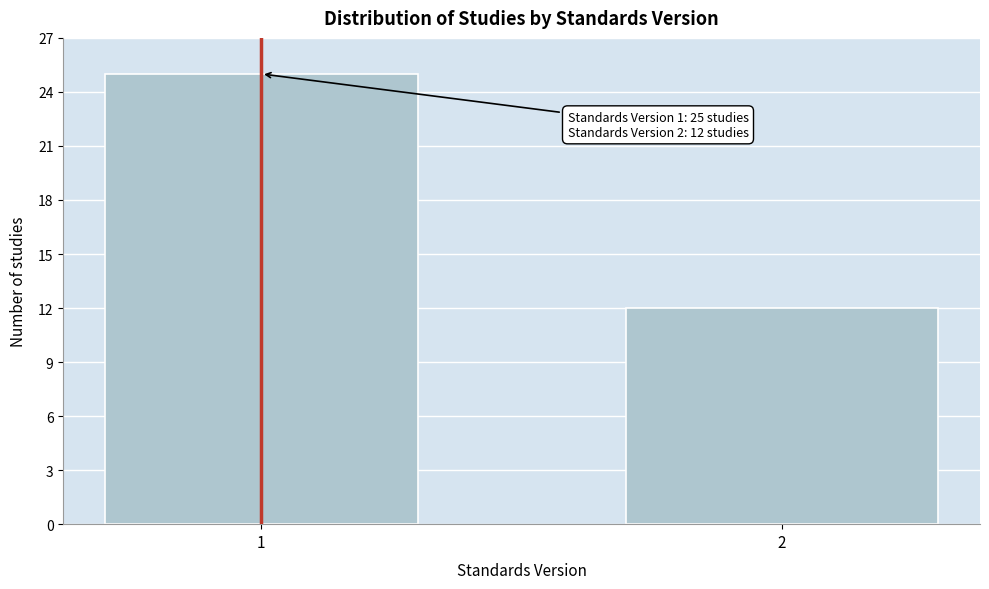

Reading left to right, list all the values displayed in this chart.

25	12